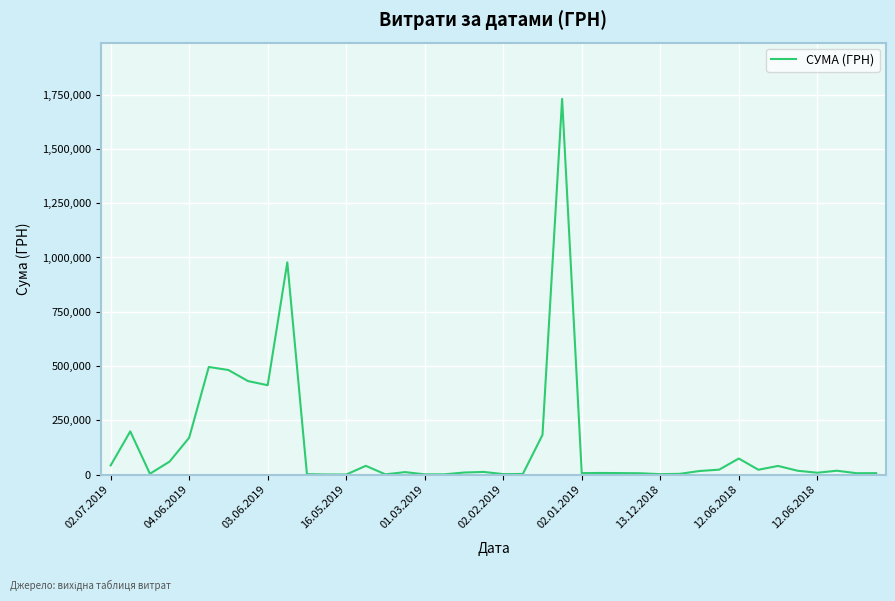

What is the maximum value shown in the chart?

1730043.7